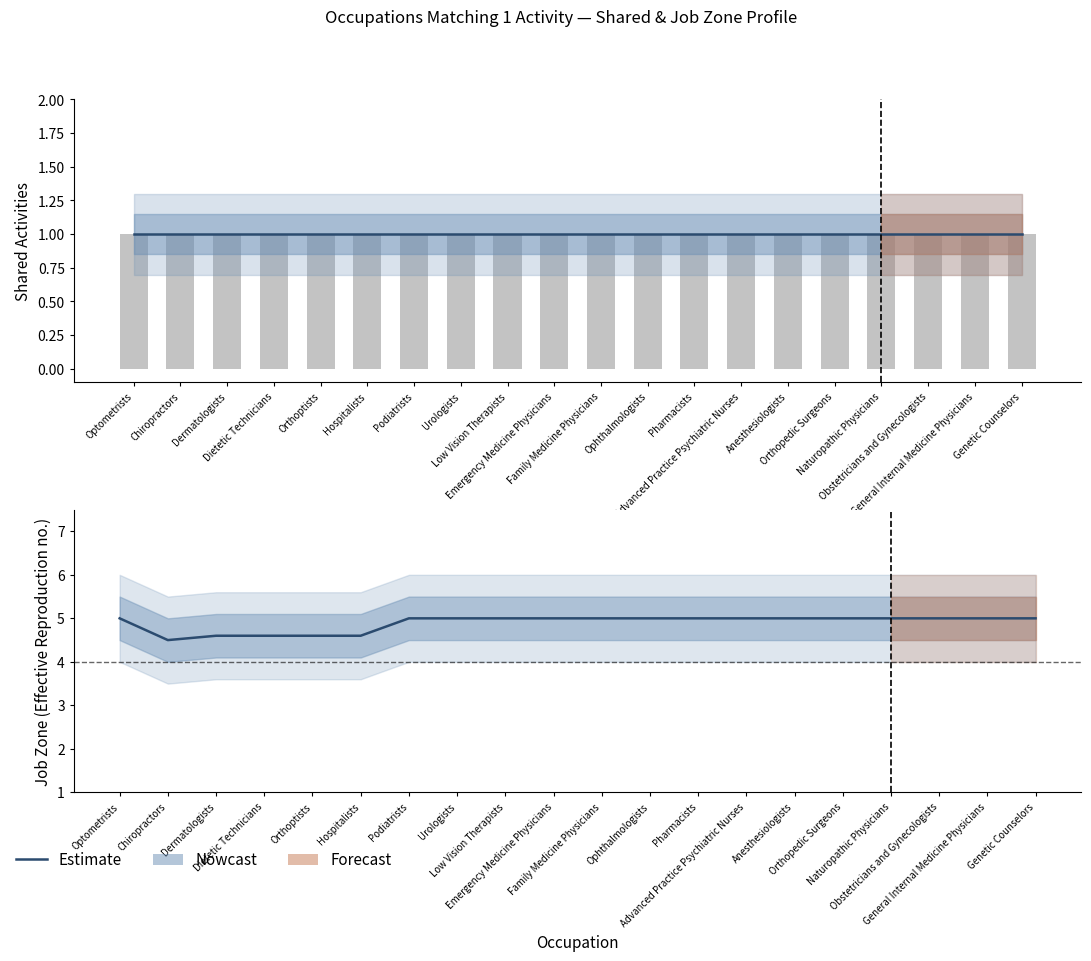

Rank the categories by value from highest to lowest.

Optometrists, Podiatrists, Urologists, Low Vision Therapists, Emergency Medicine Physicians, Family Medicine Physicians, Ophthalmologists, Pharmacists, Advanced Practice Psychiatric Nurses, Anesthesiologists, Orthopedic Surgeons, Naturopathic Physicians, Obstetricians and Gynecologists, General Internal Medicine Physicians, Genetic Counselors, Dermatologists, Dietetic Technicians, Orthoptists, Hospitalists, Chiropractors